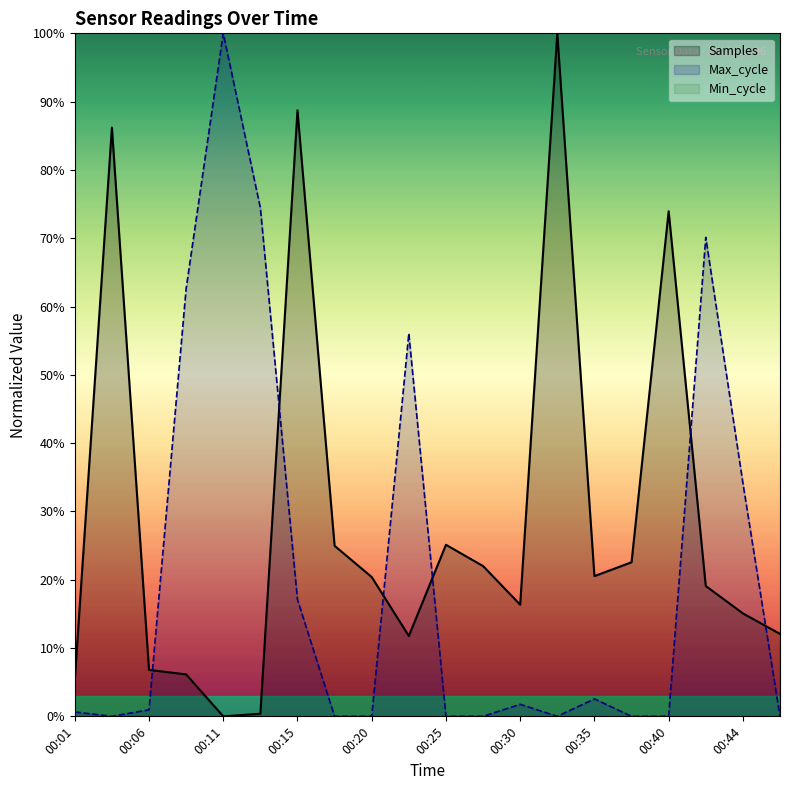

What is the difference between the maximum and minimum values in the Max_cycle series?

1.0